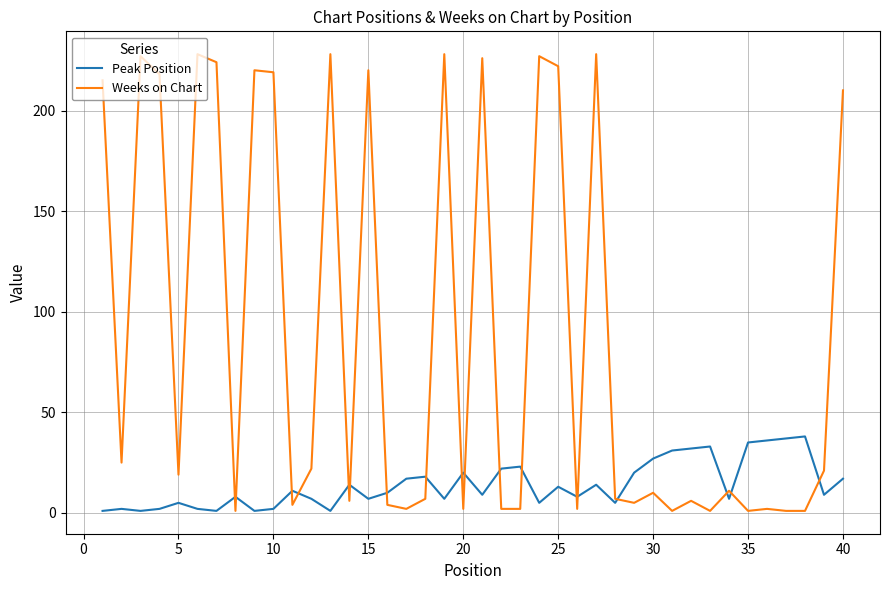

Which series has the widest spread of values?

Weeks on Chart